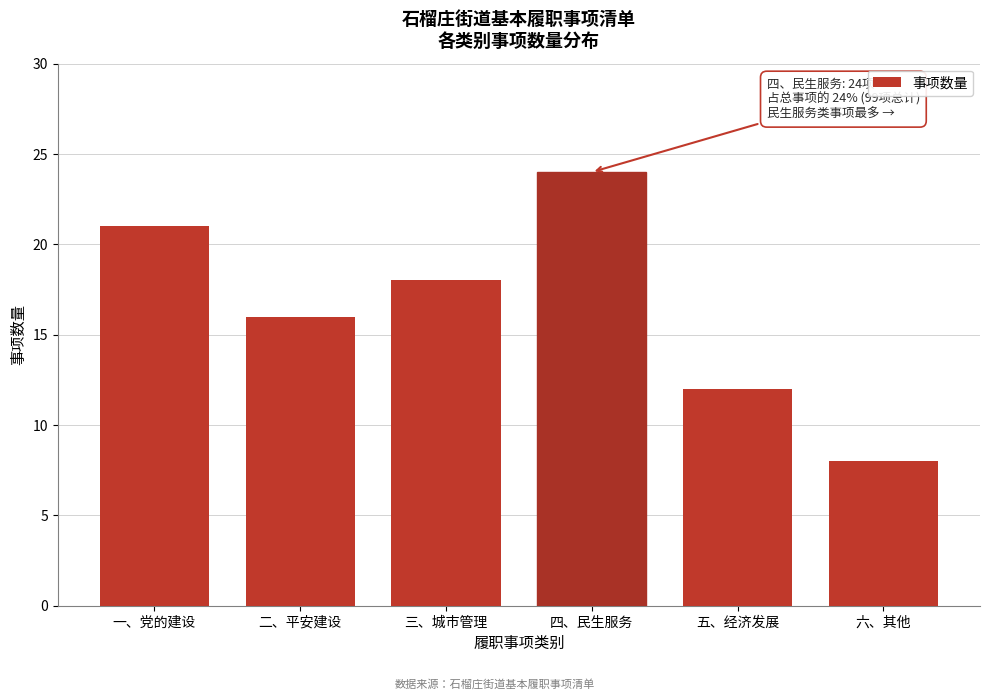

Reading left to right, transcribe all the data shown in this chart.

一、党的建设=21	二、平安建设=16	三、城市管理=18	四、民生服务=24	五、经济发展=12	六、其他=8